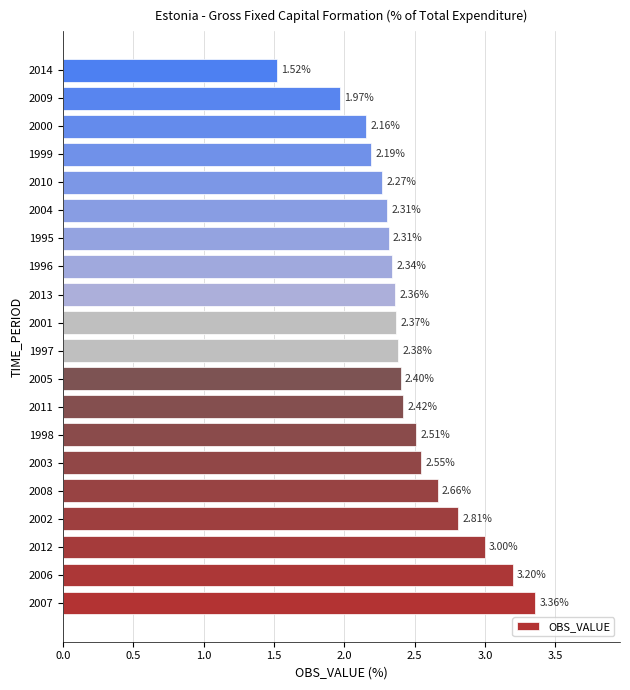

What is the sum of all values?

49.1